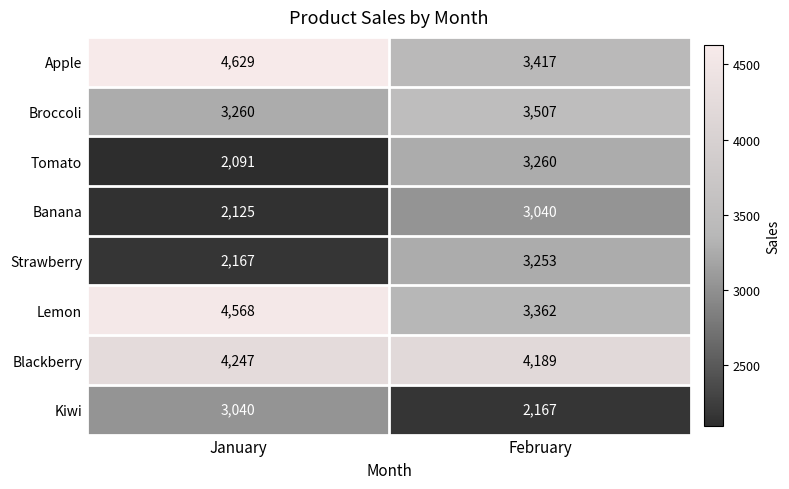

What value does the Kiwi series have at February?

2167